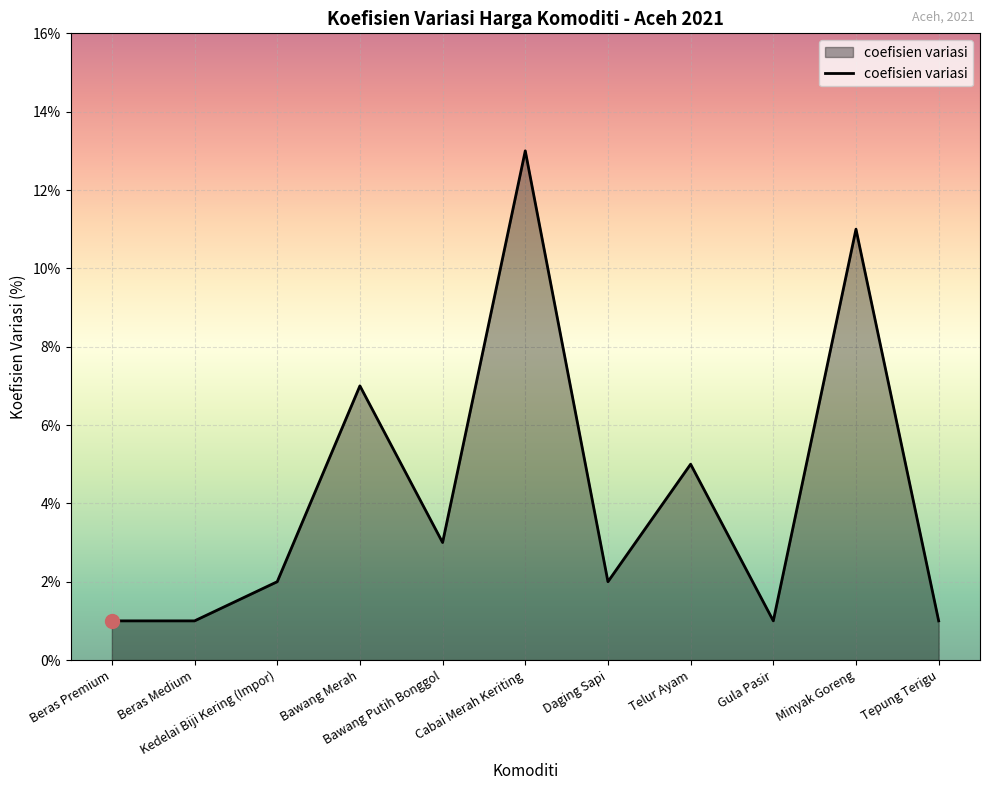

Is it true that the value at Telur Ayam is 5?

True